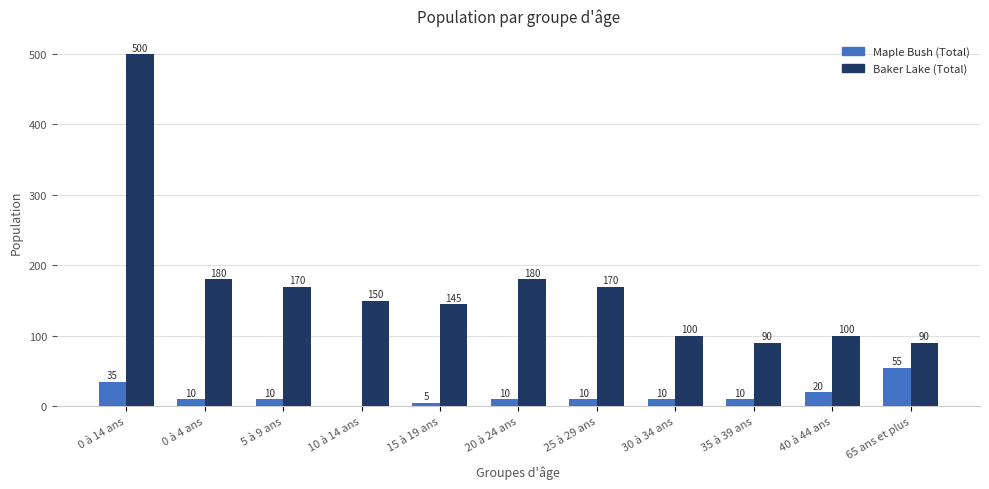

What are all the series names shown in the legend?

Maple Bush (Total), Baker Lake (Total)